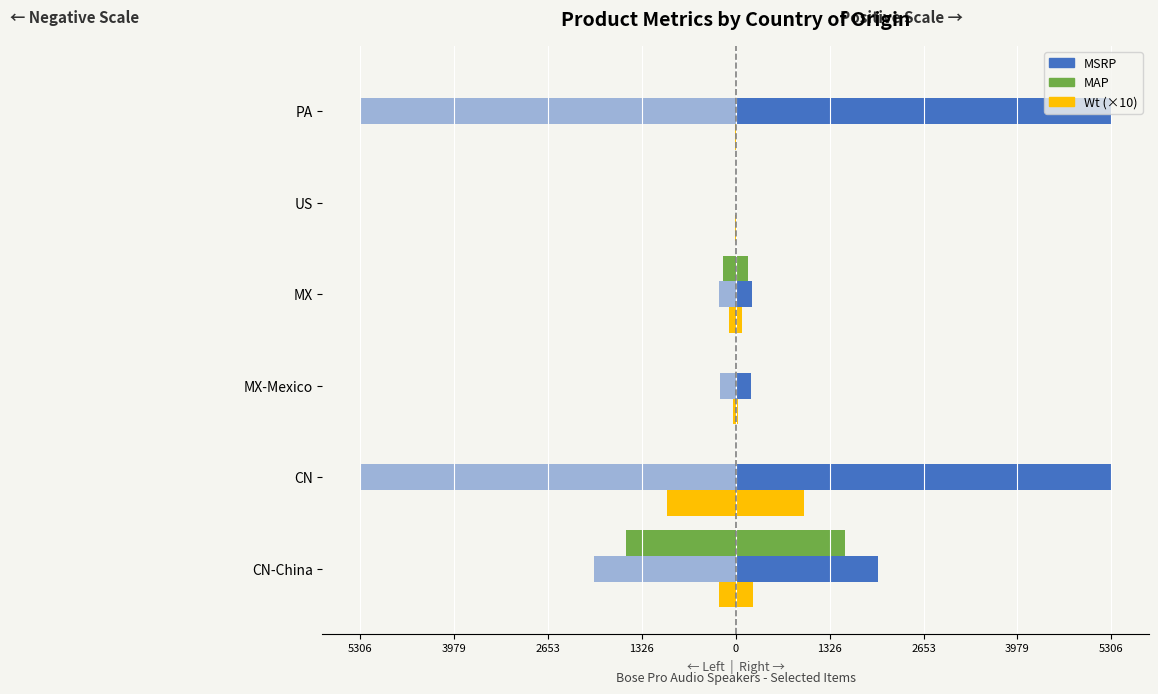

What value does the Wt (×10) series have at US?

-10.0